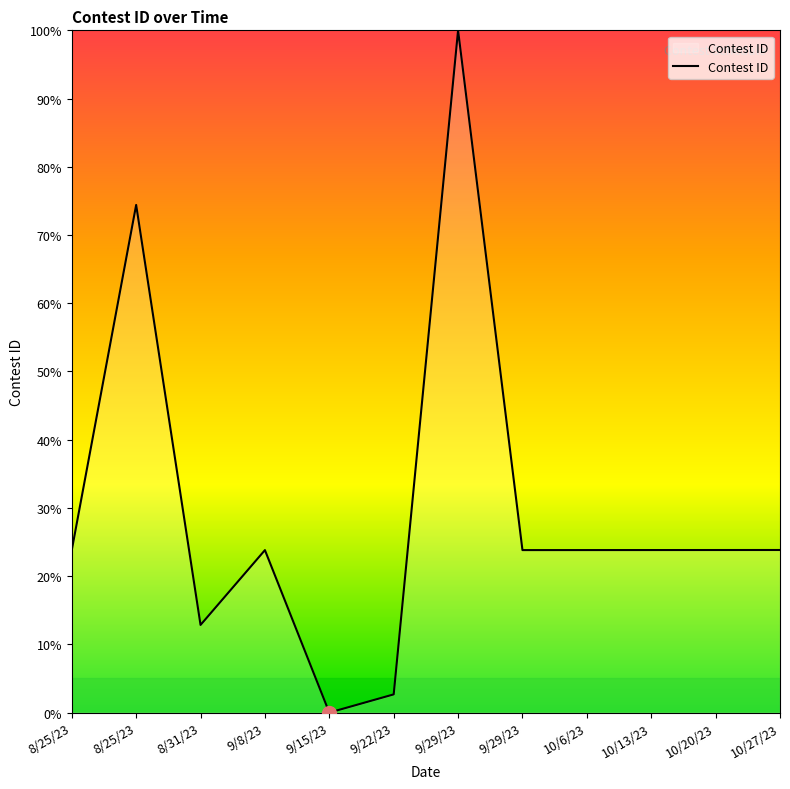

What is the sum of the values at 9/22/23 and 9/29/23?

102.7